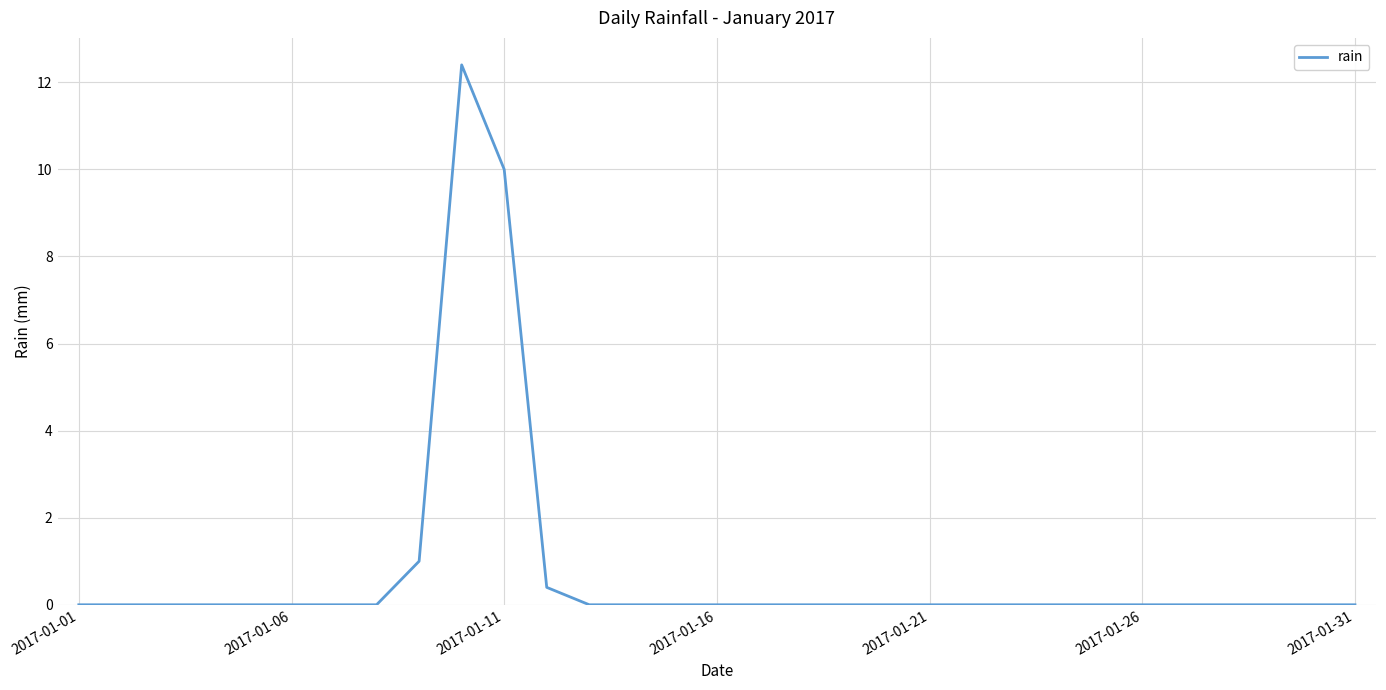

What is the greatest value displayed?

12.4